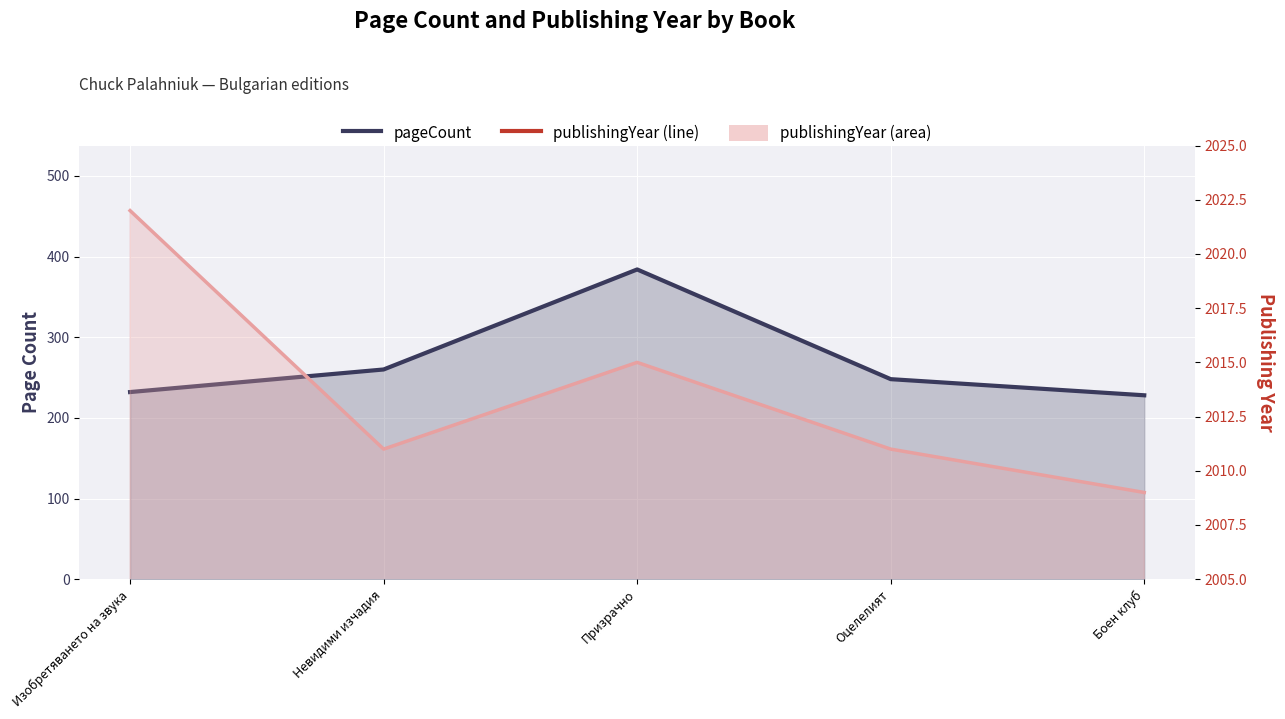

Reading left to right, transcribe all the data shown in this chart.

Изобретяването на звука=232	Невидими изчадия=260	Призрачно=384	Оцелелият=248	Боен клуб=228